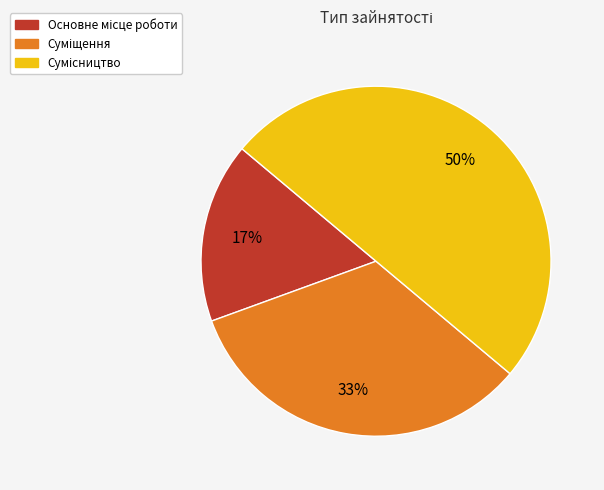

To the nearest percent, what is the difference between the largest and smallest slice percentages?

33%